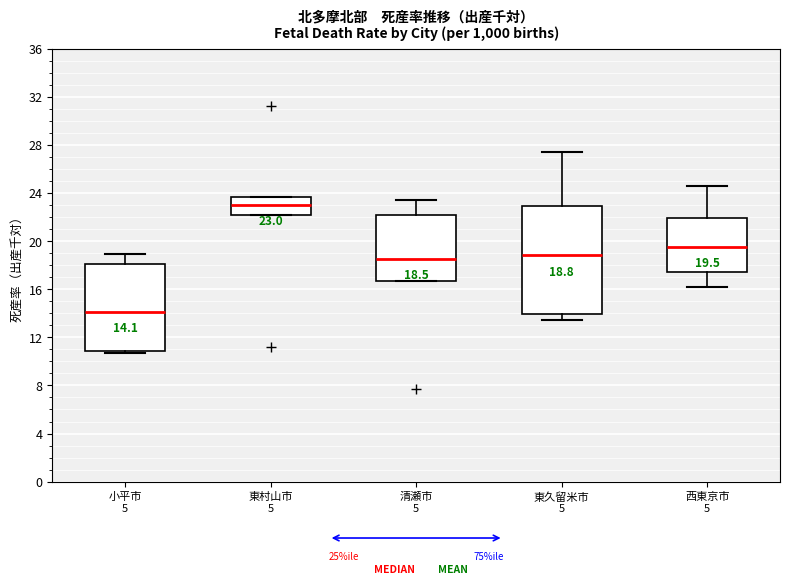

Which box's median line is the highest?

東村山市 5